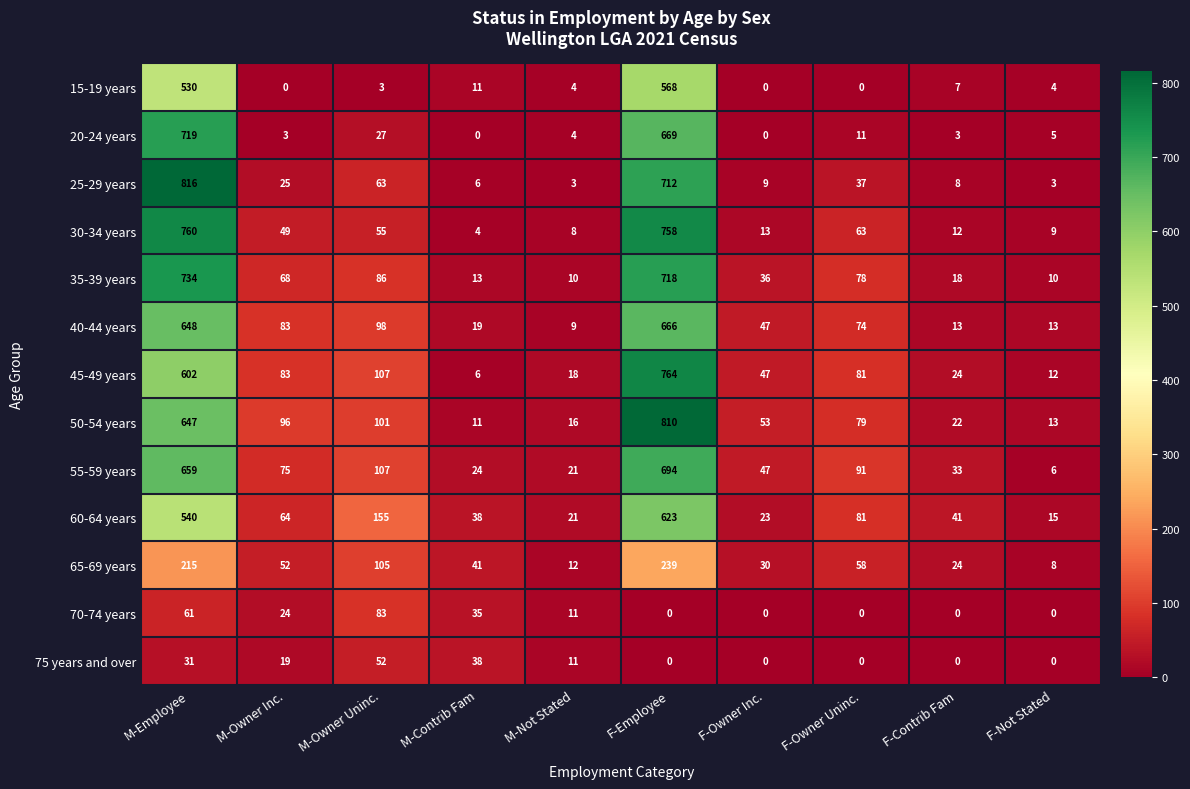

At which label does 75 years and over first exceed 11?

M-Employee